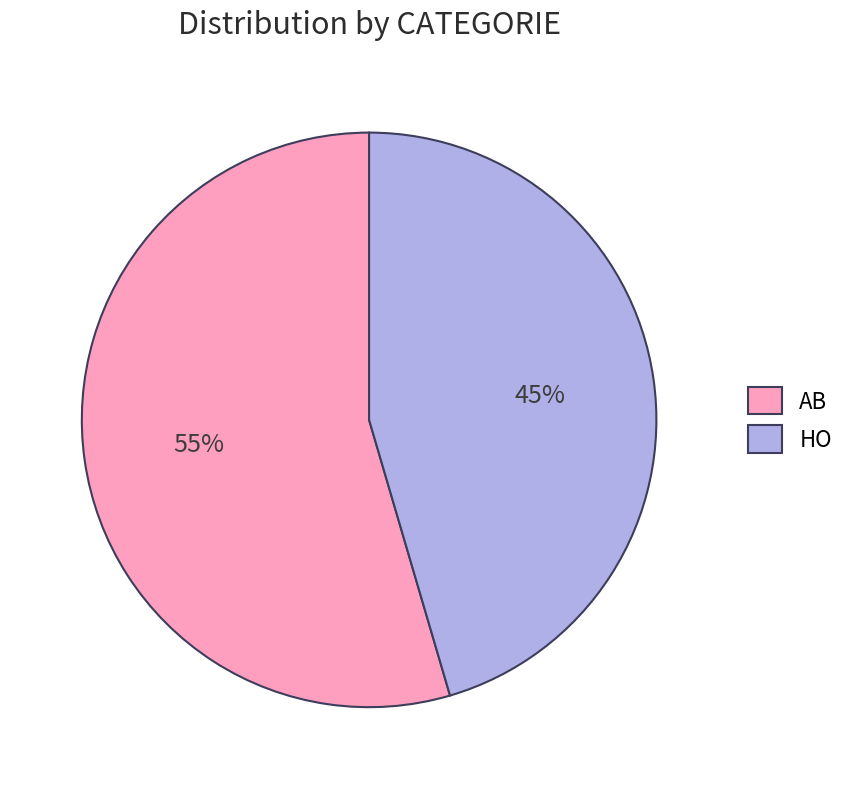

To the nearest percent, what portion does AB represent?

55%